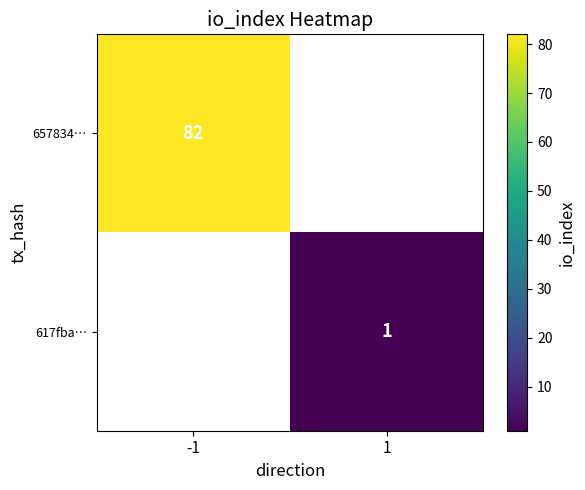

True or false: 657834… has a value of 134 at -1.

False